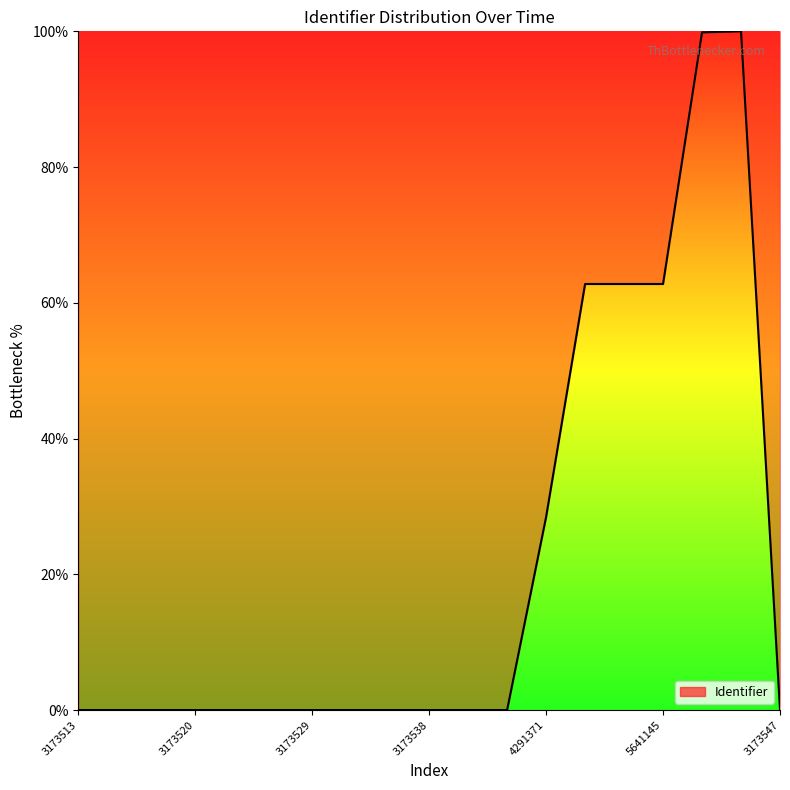

What is the difference between the maximum and minimum values?

100.0